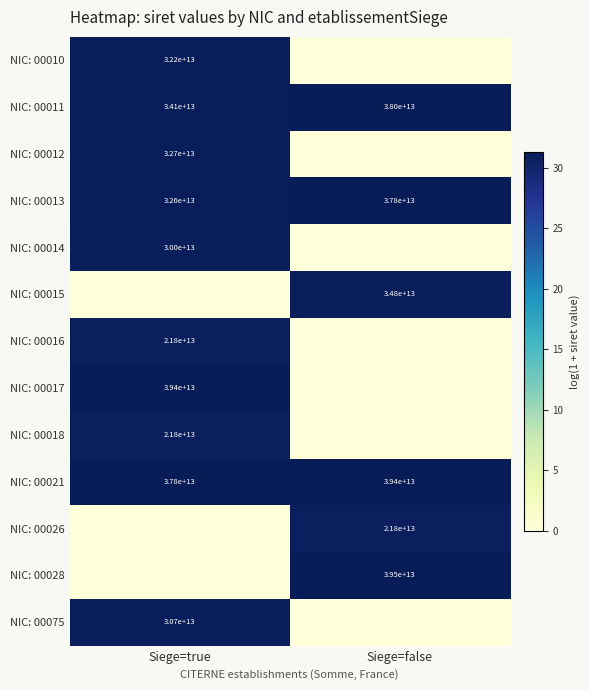

The value of NIC: 00014 at Siege=true is 43.8. True or false?

False